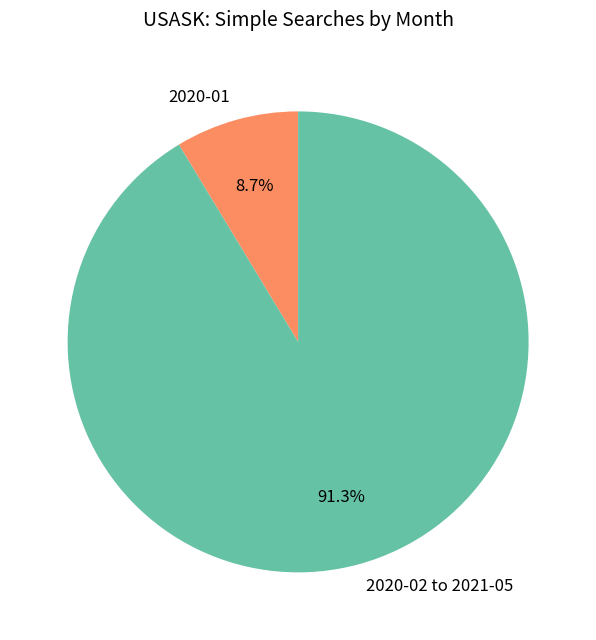

Which category has the smallest portion of the pie?

2020-01